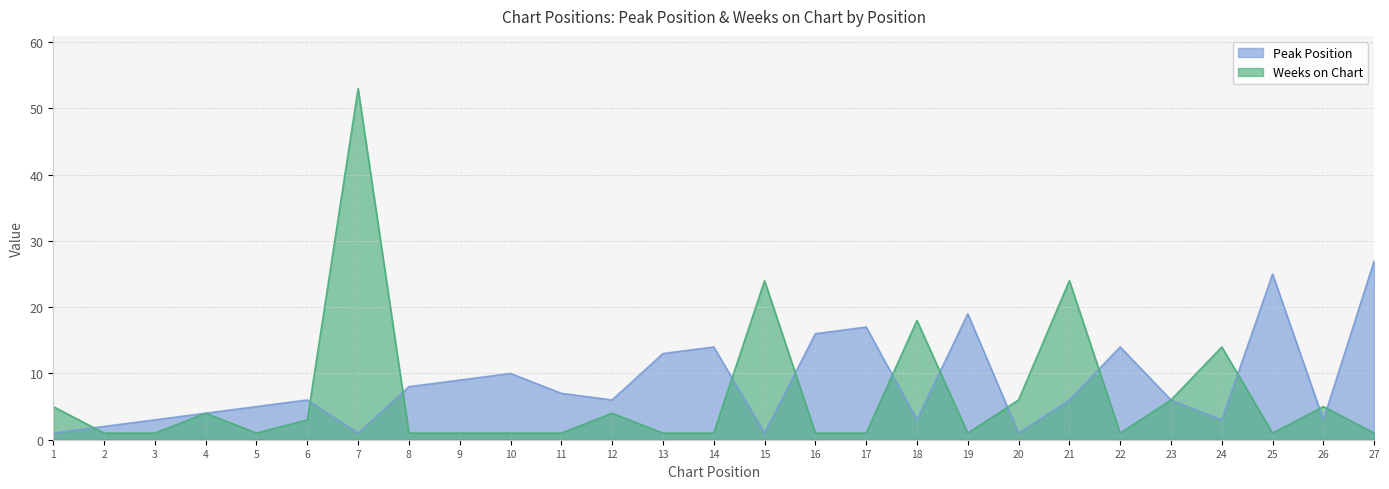

Reading left to right, what are all the values shown in this chart?

Peak Position: 1=1	2=2	3=3	4=4	5=5	6=6	7=1	8=8	9=9	10=10	11=7	12=6	13=13	14=14	15=1	16=16	17=17	18=3	19=19	20=1	21=6	22=14	23=6	24=3	25=25	26=3	27=27
Weeks on Chart: 1=5	2=1	3=1	4=4	5=1	6=3	7=53	8=1	9=1	10=1	11=1	12=4	13=1	14=1	15=24	16=1	17=1	18=18	19=1	20=6	21=24	22=1	23=6	24=14	25=1	26=5	27=1